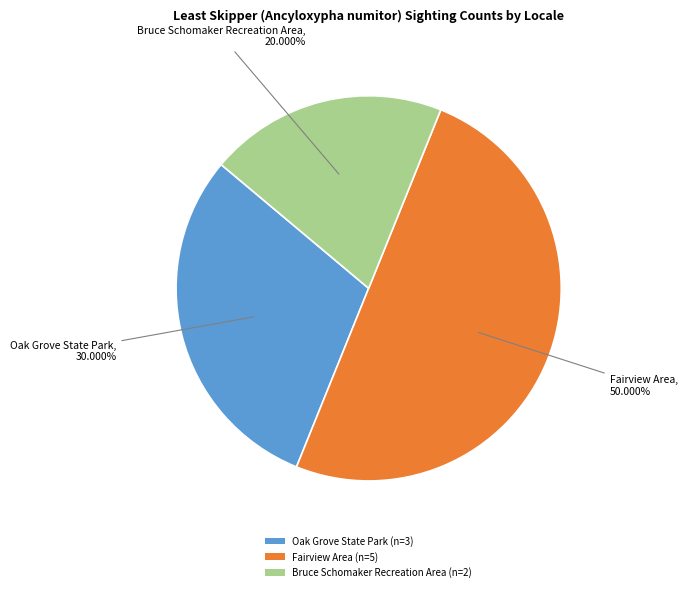

Approximately how many times larger is the value at Fairview Area compared to Bruce Schomaker Recreation Area?

2.5